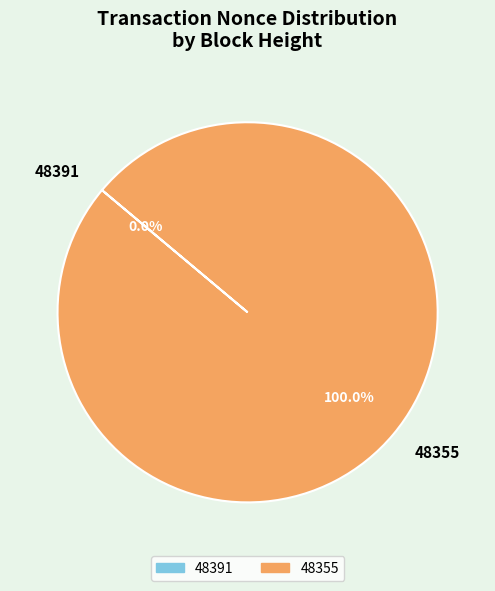

Between 48391 and 48355, which is larger?

48355